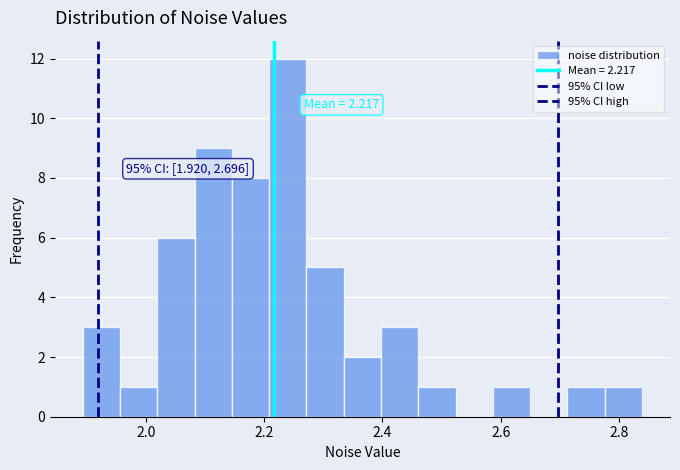

Around what value on the x-axis is the tallest bar? Give the approximate position of its centre, as read against the axis.

2.24